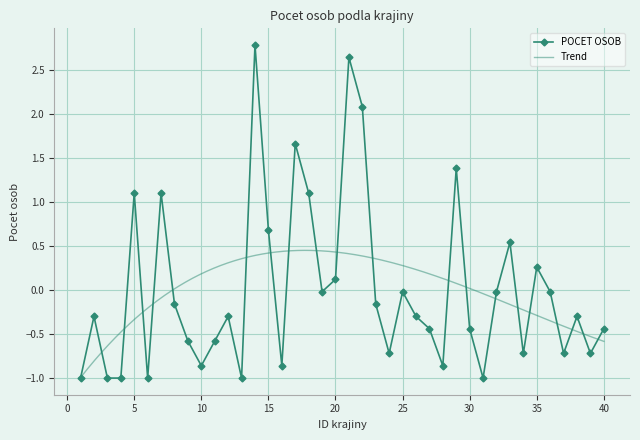

What is the maximum value shown in the chart?

2.8